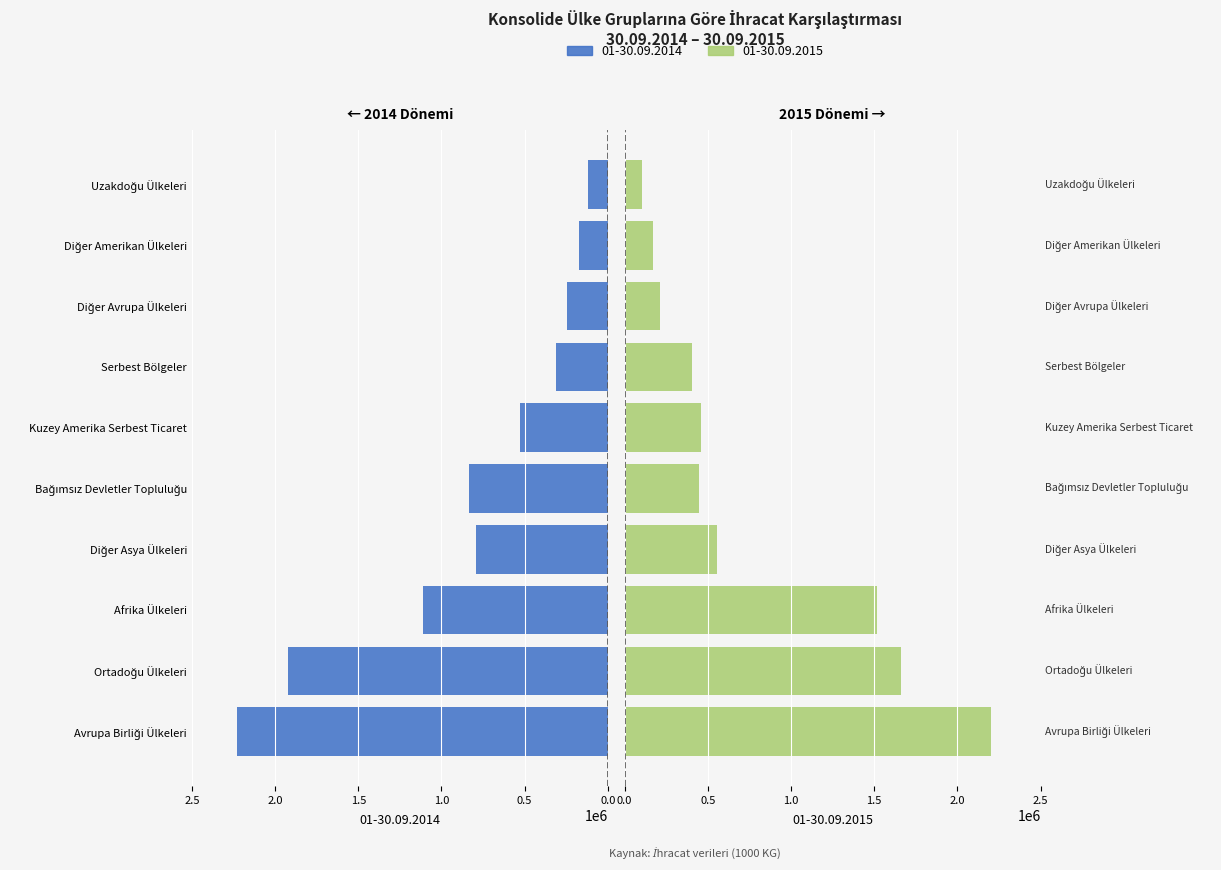

How many bars are there in each group?

2